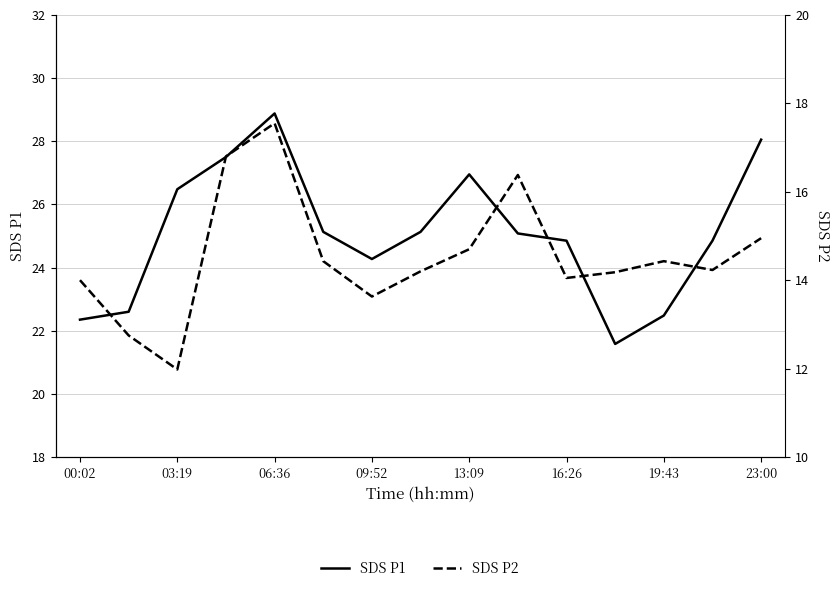

Count the number of data series in this chart.

2